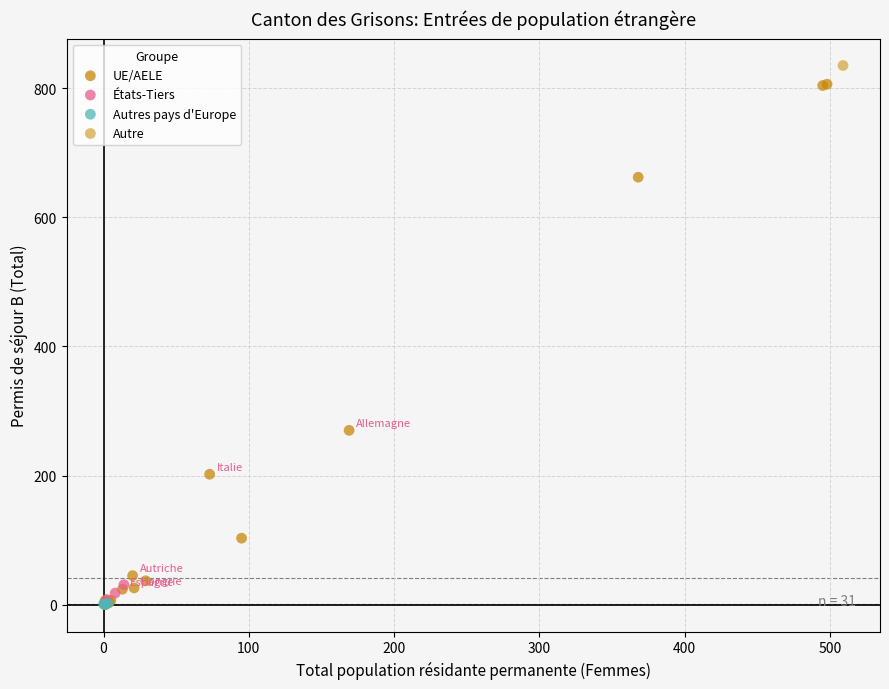

What are all the series names shown in the legend?

UE/AELE, États-Tiers, Autres pays d'Europe, Autre